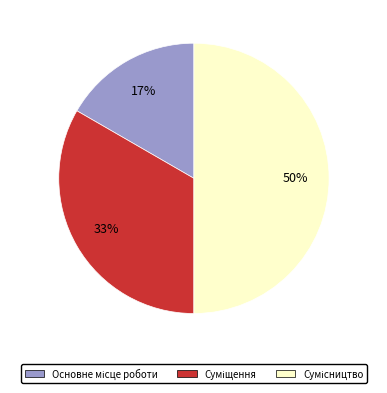

To the nearest percent, what is the difference between the largest and smallest slice percentages?

33%